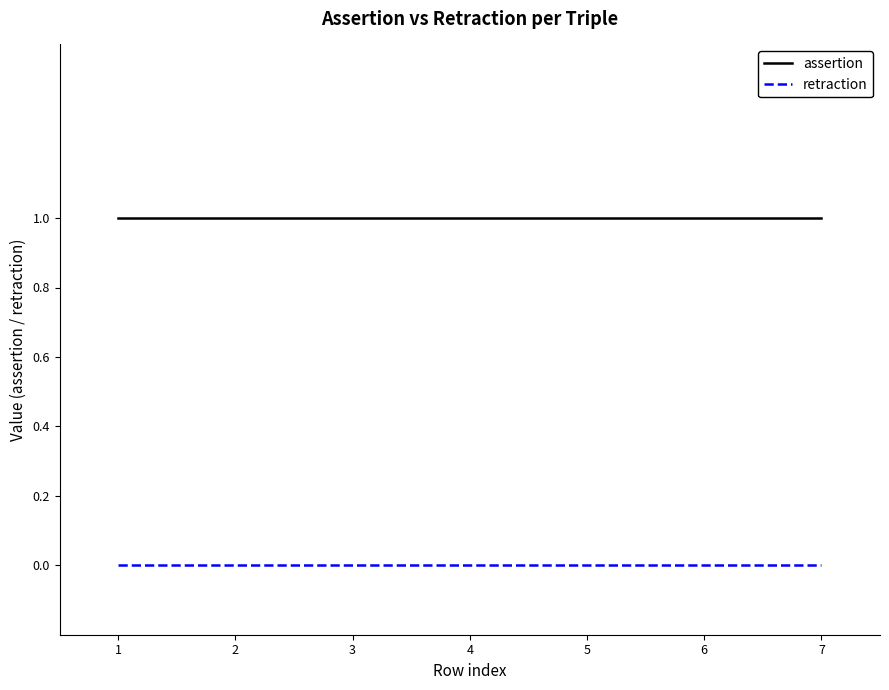

True or false: retraction and assertion intersect in this chart.

False